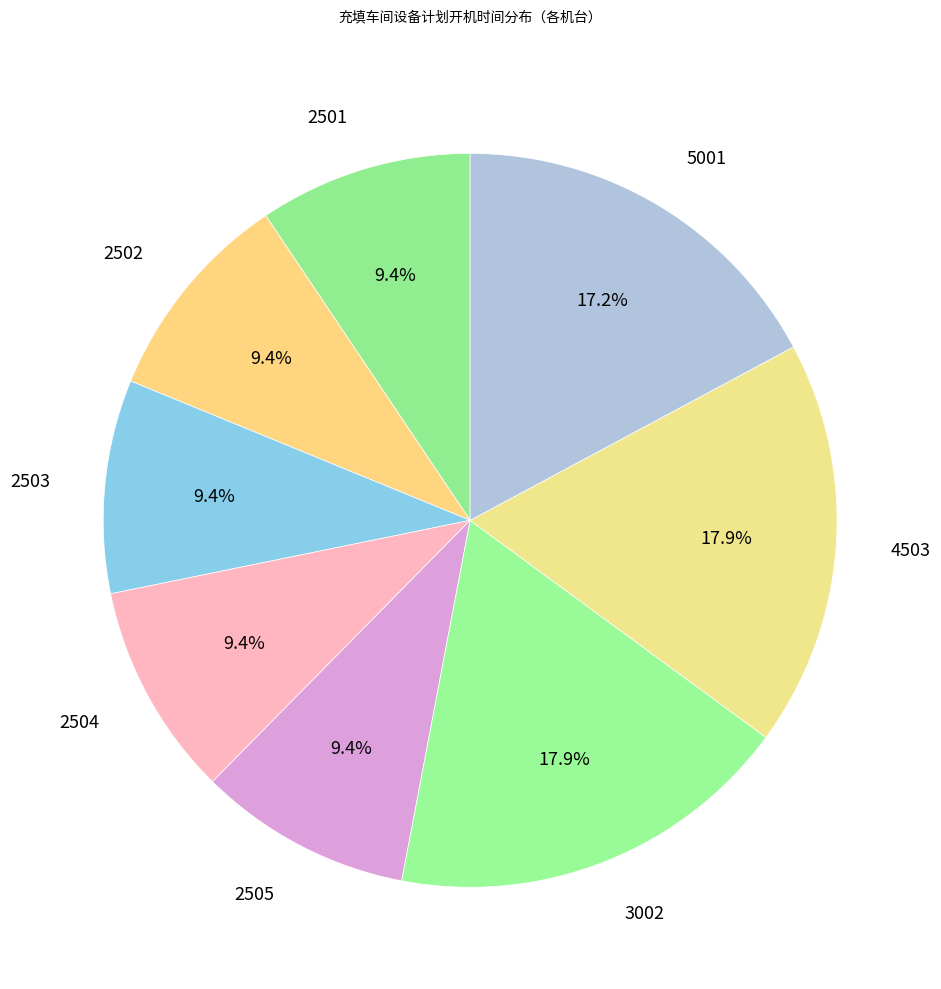

How many slices are in this pie chart?

8